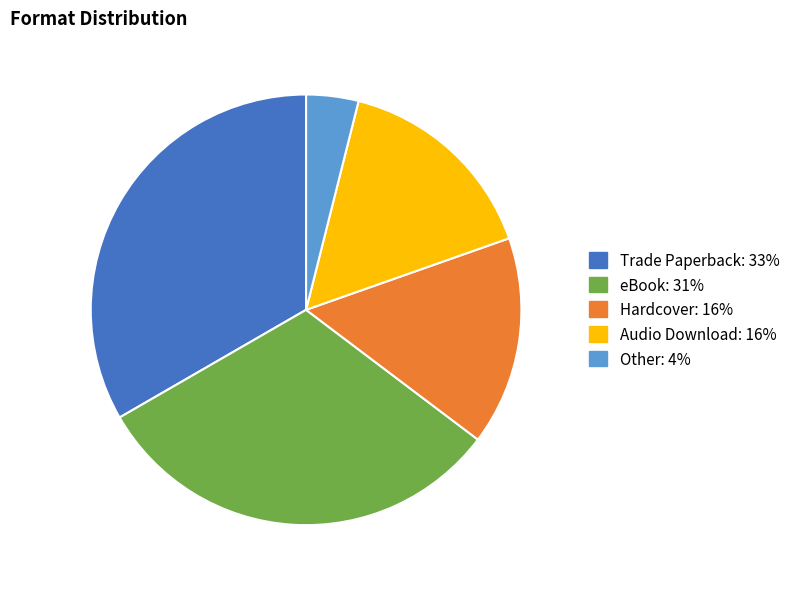

The Hardcover slice represents 32% of the pie. True or false?

False